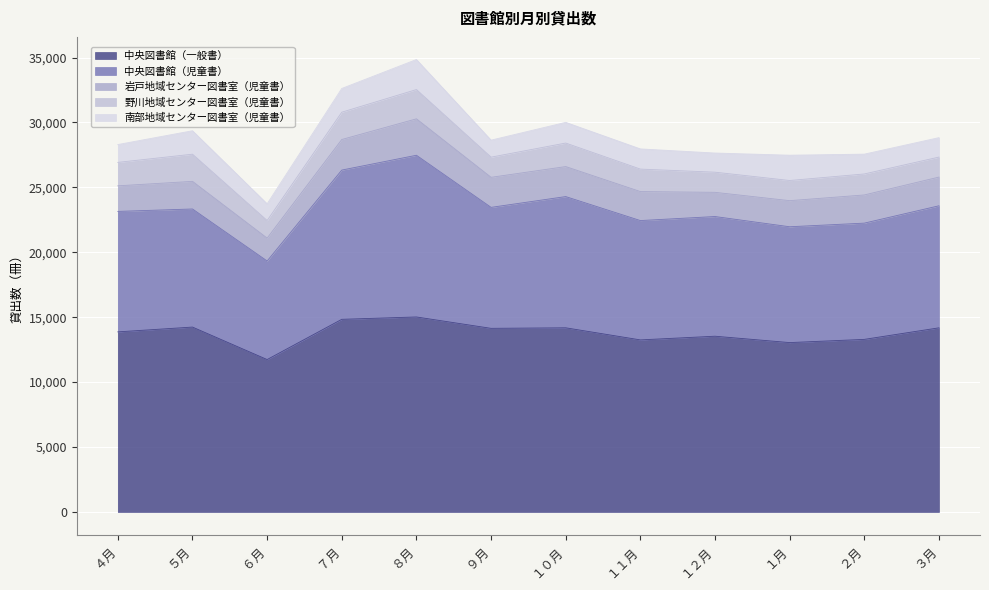

How many values in the 中央図書館（児童書） series are below 9279?

6